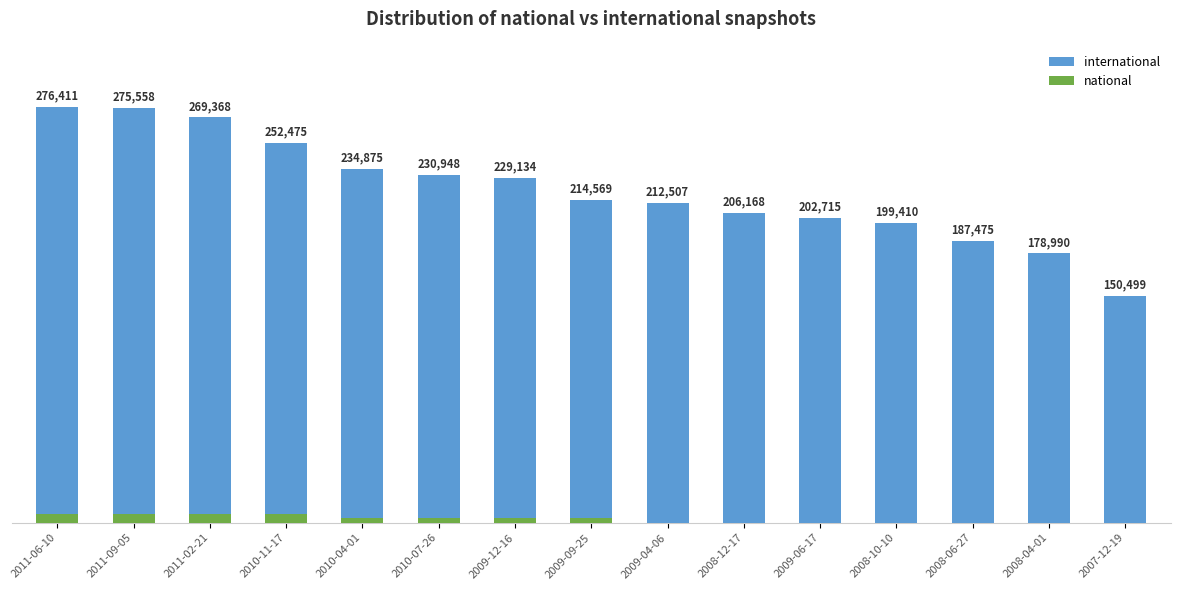

Which series changed the most between 2011-06-10 and 2008-10-10?

international